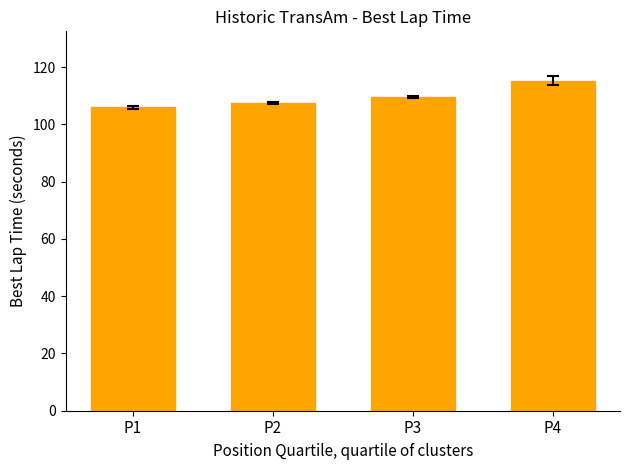

Which category has the highest value across all series?

P4